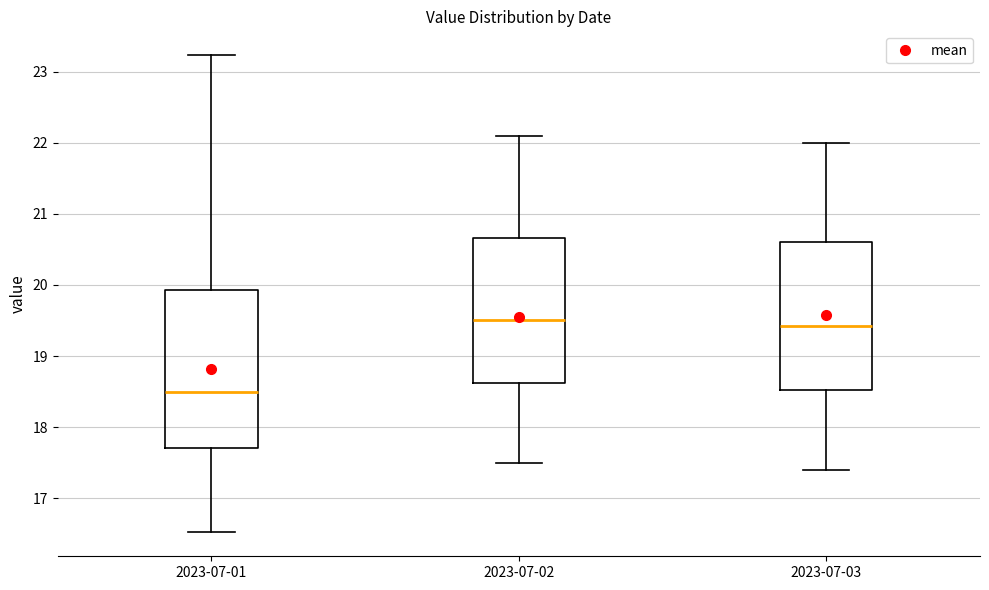

Reading left to right, read every box against the y-axis: the position of its median line, the range the box covers, and the ends of its whiskers. The values are not printed on the chart, so give them approximately, as read against the axis.

2023-07-01: median 18.5, box 17.7 to 19.9, whiskers 16.5 to 23.2
2023-07-02: median 19.5, box 18.6 to 20.7, whiskers 17.5 to 22.1
2023-07-03: median 19.4, box 18.5 to 20.6, whiskers 17.4 to 22.0